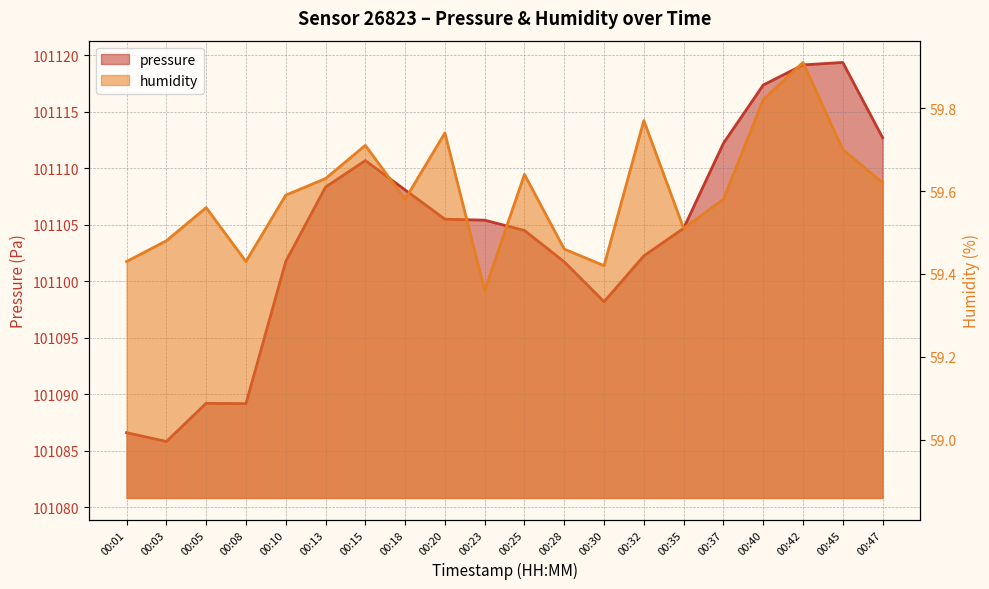

List the series in order of their peak value, highest first.

pressure, humidity